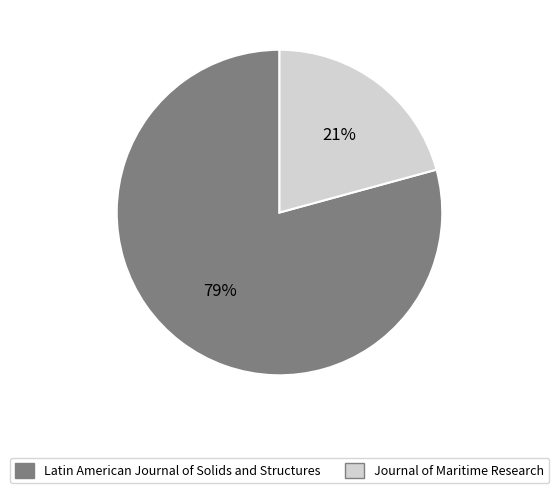

Is there a majority slice in this chart?

Yes